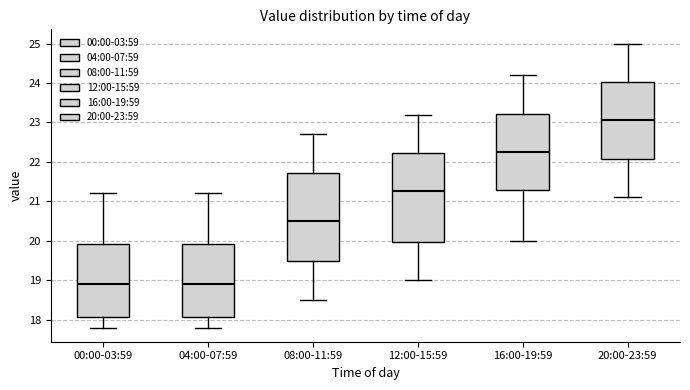

Reading left to right, read every box against the y-axis: the position of its median line, the range the box covers, and the ends of its whiskers. The values are not printed on the chart, so give them approximately, as read against the axis.

00:00-03:59: median 18.9, box 18.1 to 19.9, whiskers 17.8 to 21.2
04:00-07:59: median 18.9, box 18.1 to 19.9, whiskers 17.8 to 21.2
08:00-11:59: median 20.5, box 19.5 to 21.7, whiskers 18.5 to 22.7
12:00-15:59: median 21.3, box 20.0 to 22.2, whiskers 19.0 to 23.2
16:00-19:59: median 22.3, box 21.3 to 23.2, whiskers 20.0 to 24.2
20:00-23:59: median 23.1, box 22.1 to 24.0, whiskers 21.1 to 25.0